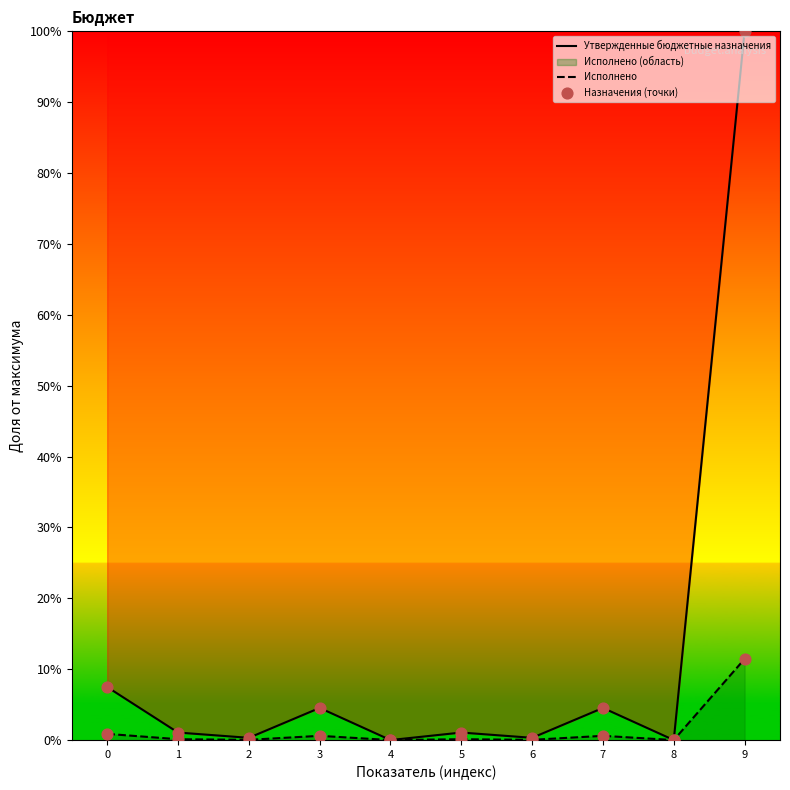

Which series has the widest spread of Y values?

Утвержденные бюджетные назначения